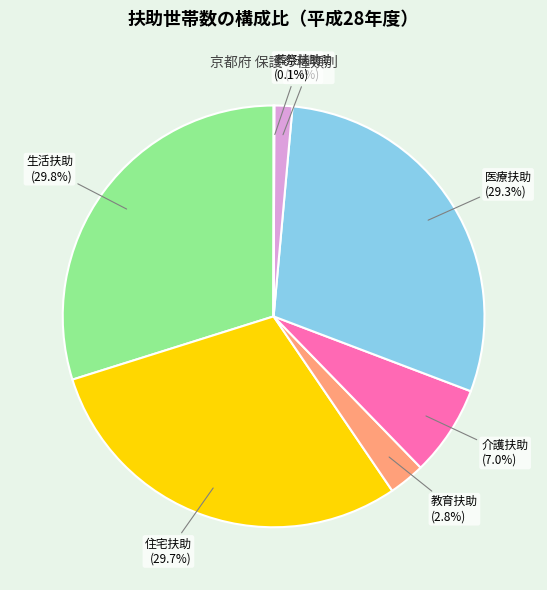

Which has a higher value, 介護扶助 or 生活扶助?

生活扶助